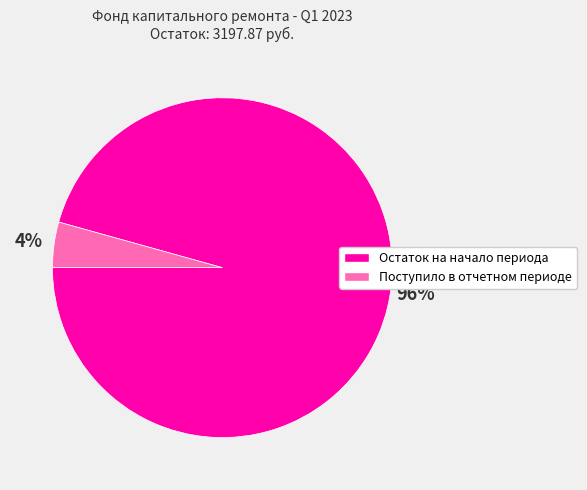

Which slice is the smallest?

Поступило в отчетном периоде